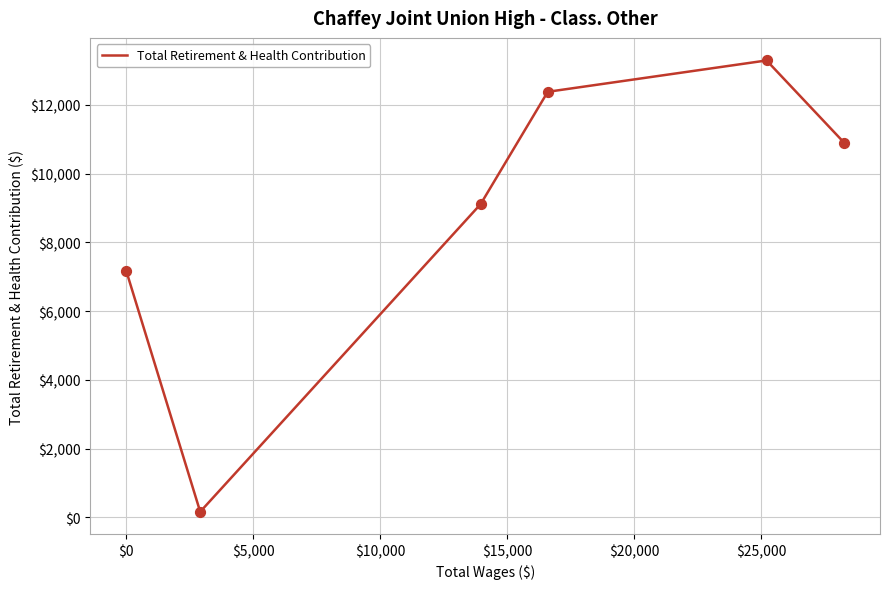

What is the sum of all values?

53040